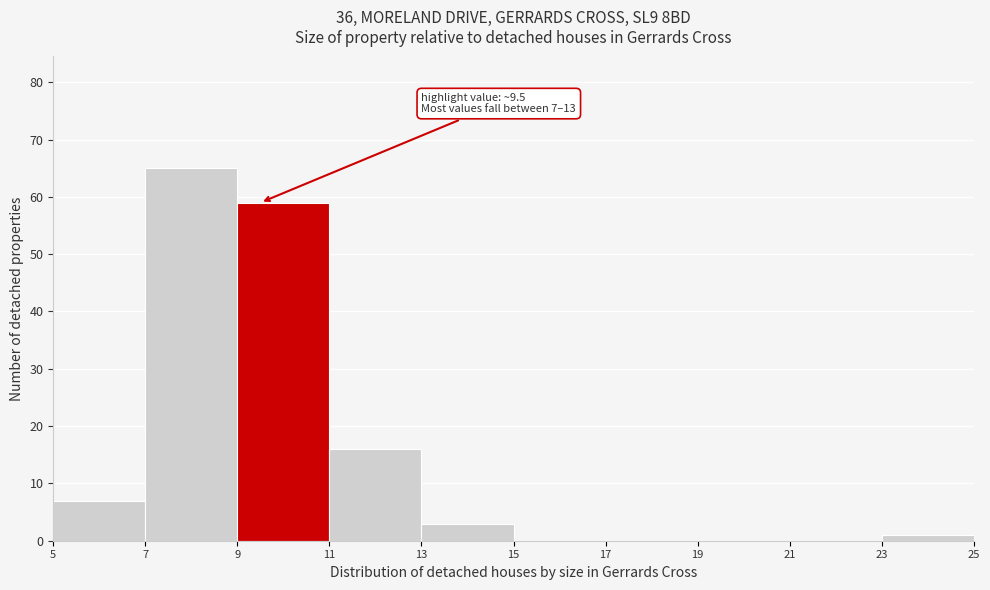

Over which range of the x-axis is the bar tallest?

7 to 9